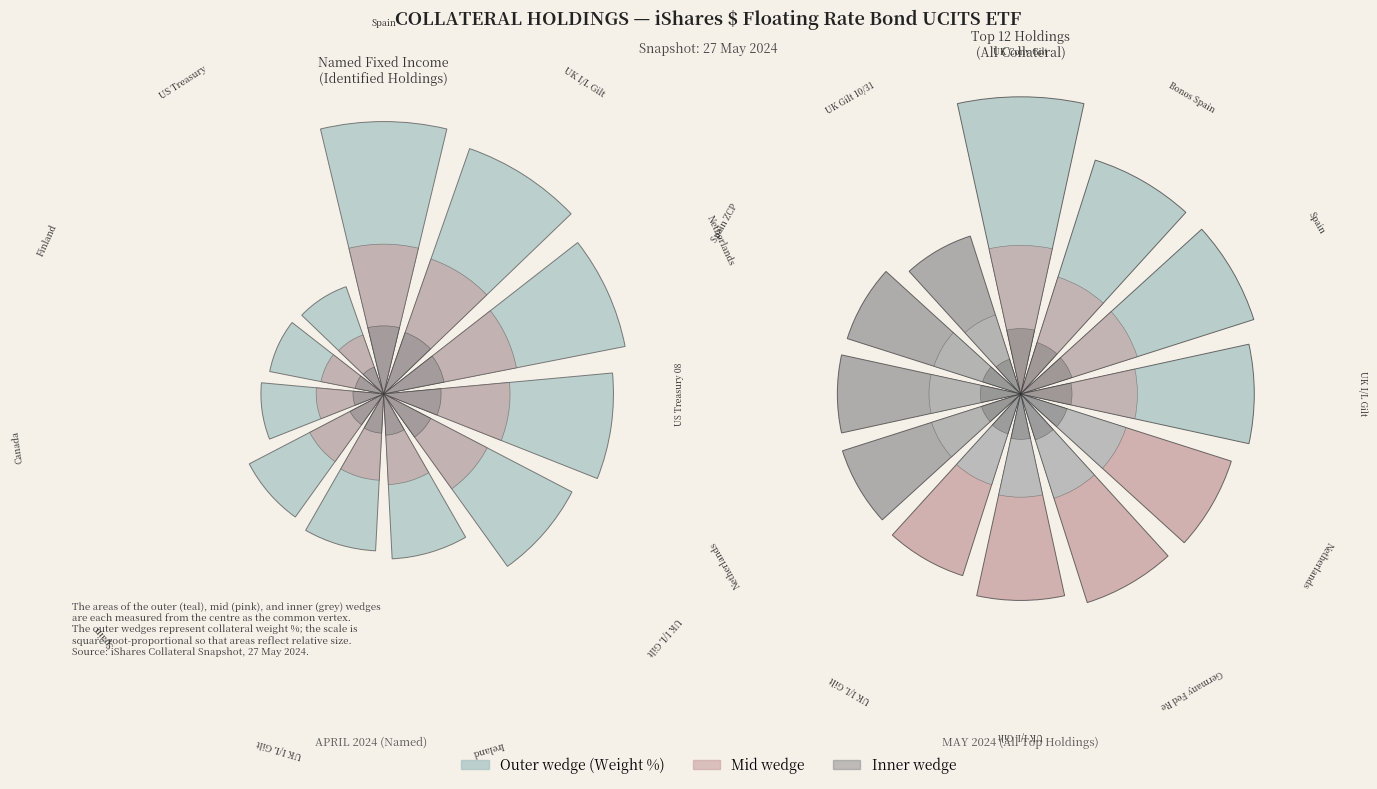

To the nearest percent, what is the difference between the Ireland and Finland (RFGB) slice percentages?

2%